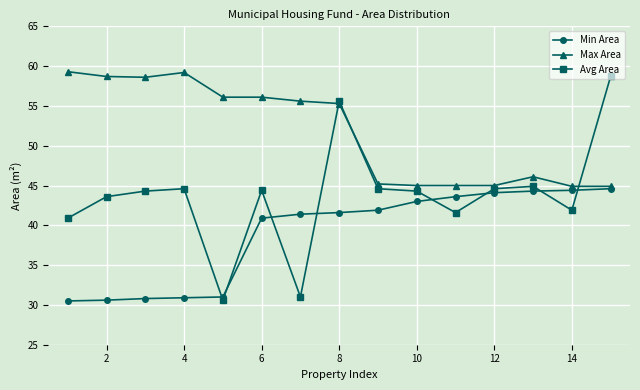

Which series has the largest range (max minus min)?

Avg Area